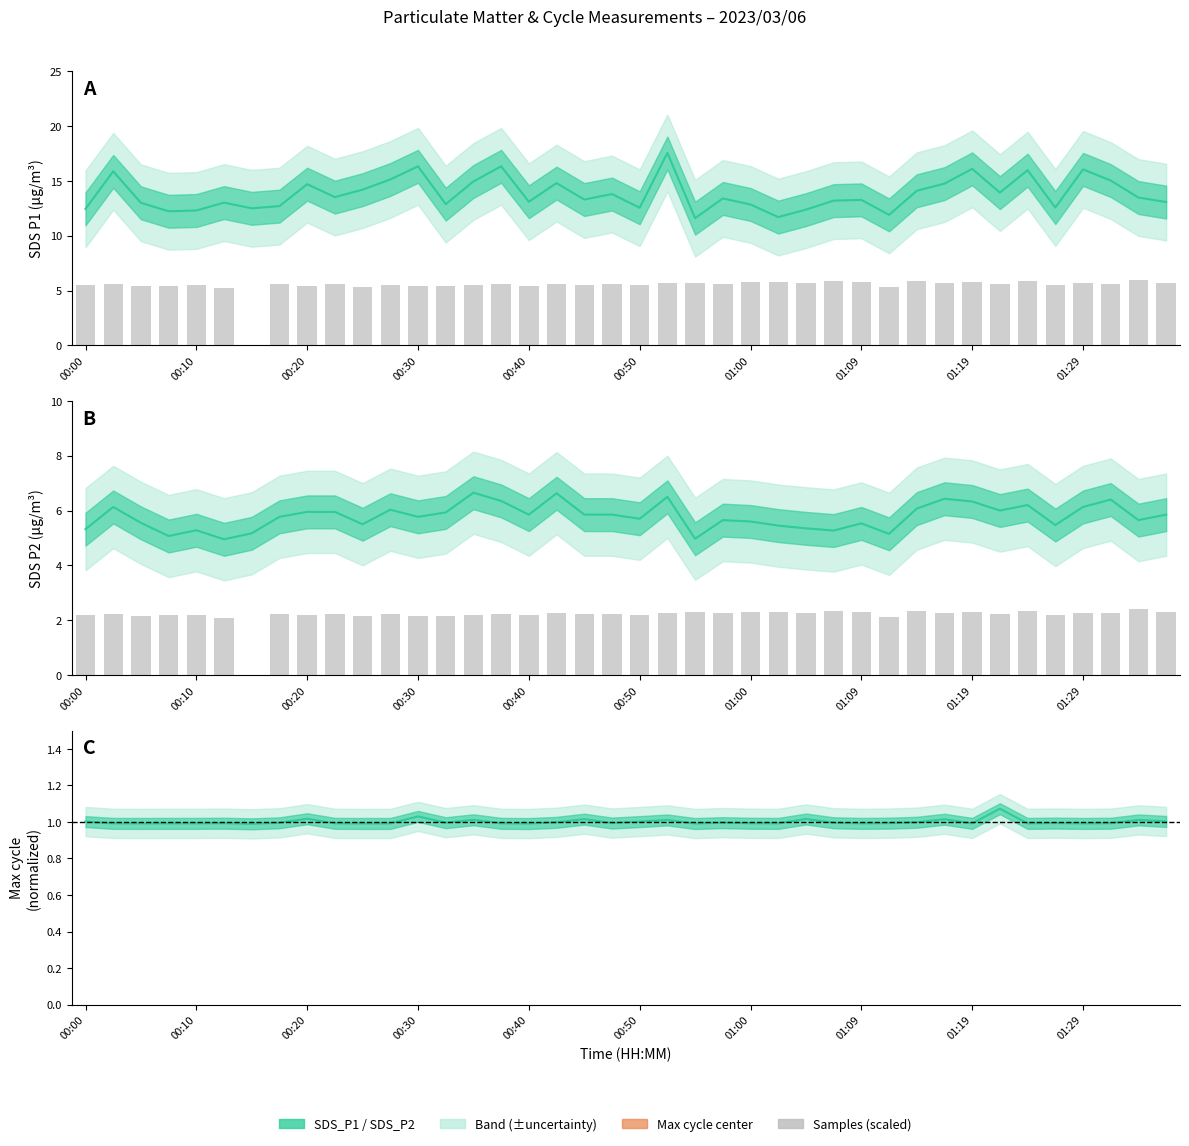

Are the bars horizontal?

No